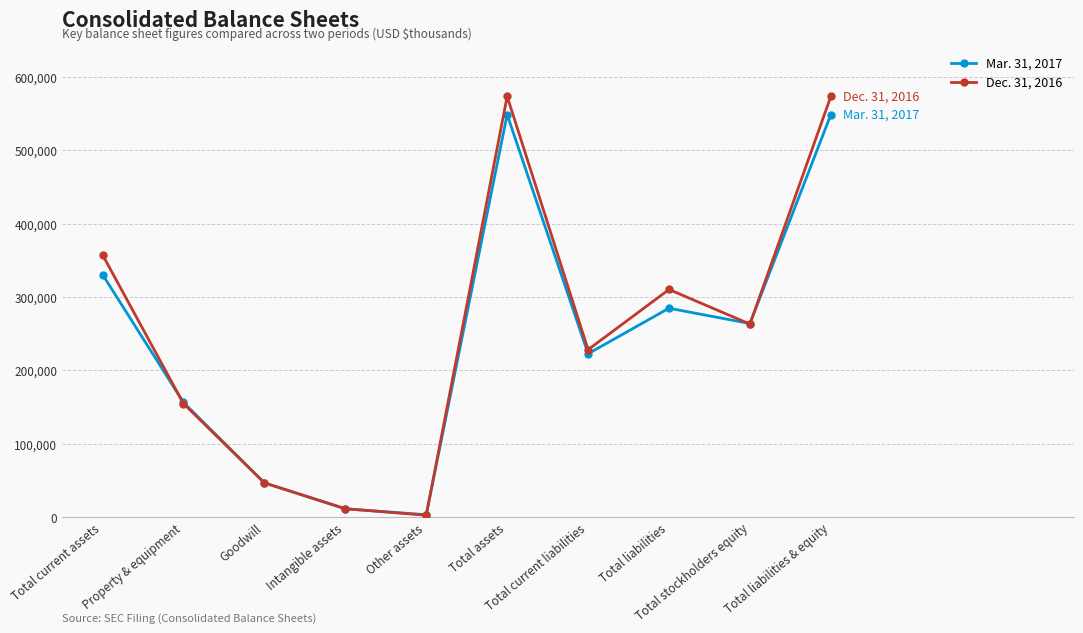

Which series has the largest range (max minus min)?

Dec. 31, 2016